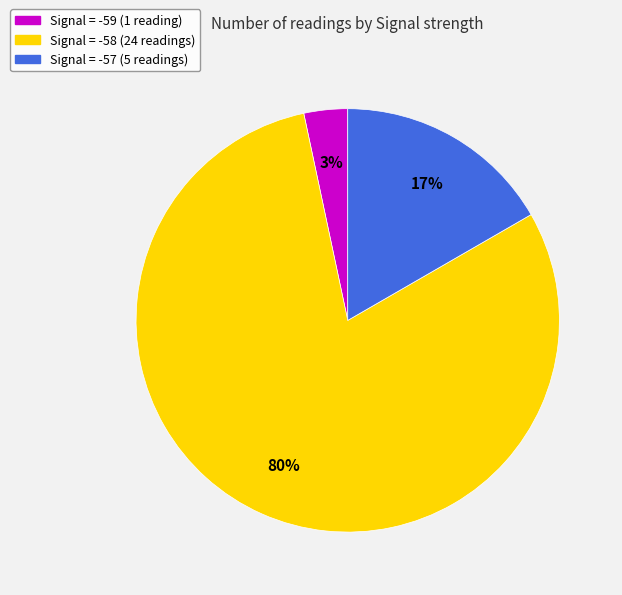

Does any single category account for the majority?

Yes